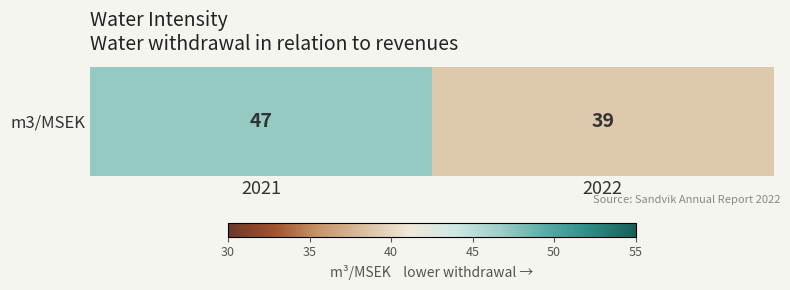

List the labels in order of value, largest first.

2021, 2022